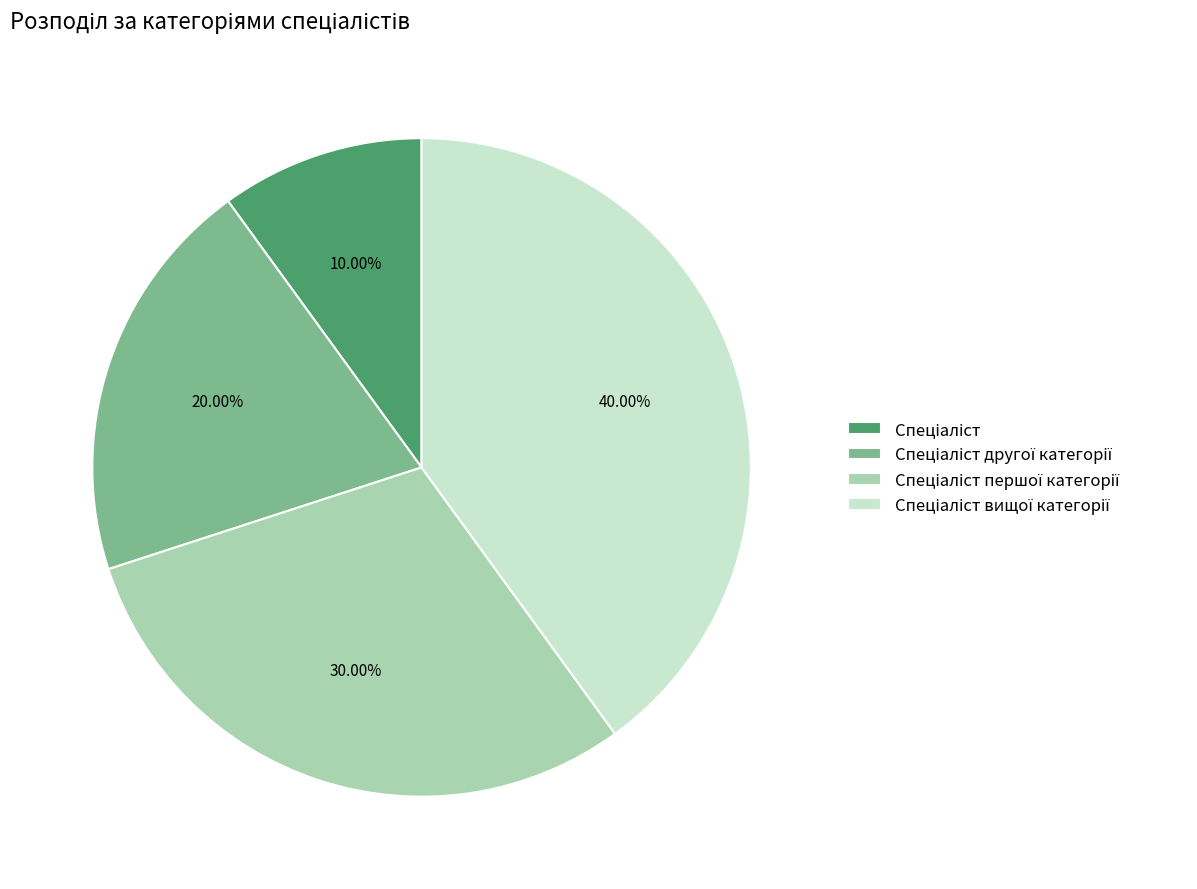

Does any single category account for the majority?

No